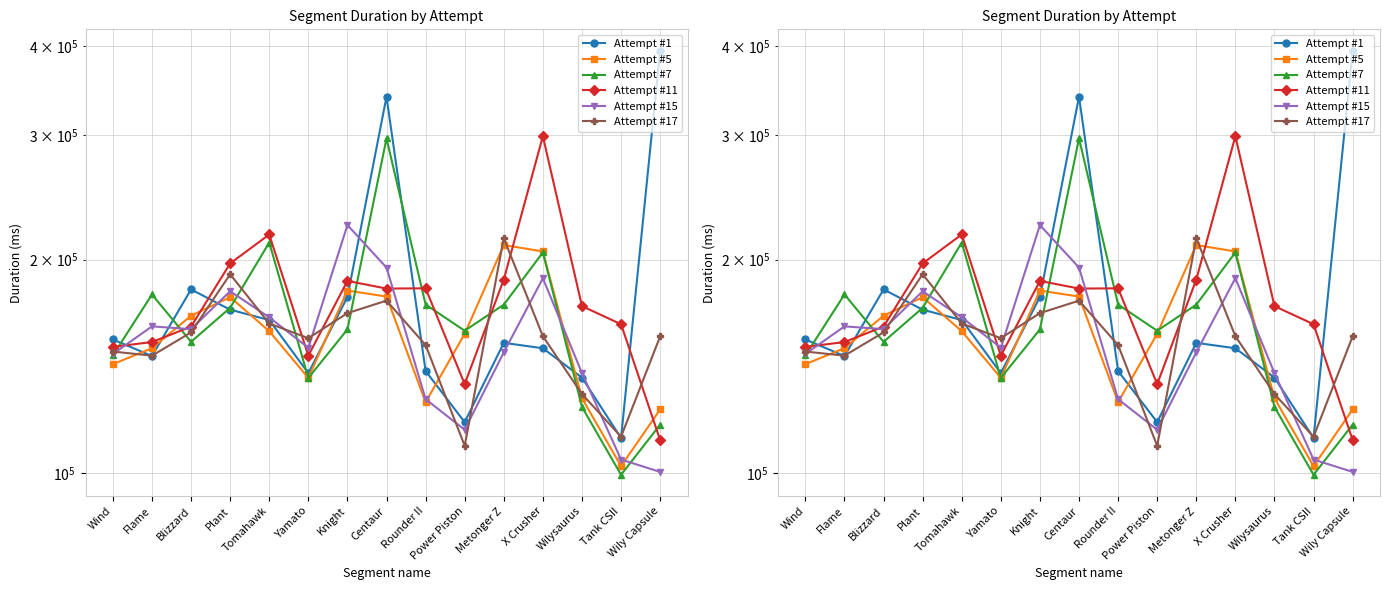

What is the lowest value of the Attempt #5 series?

102342